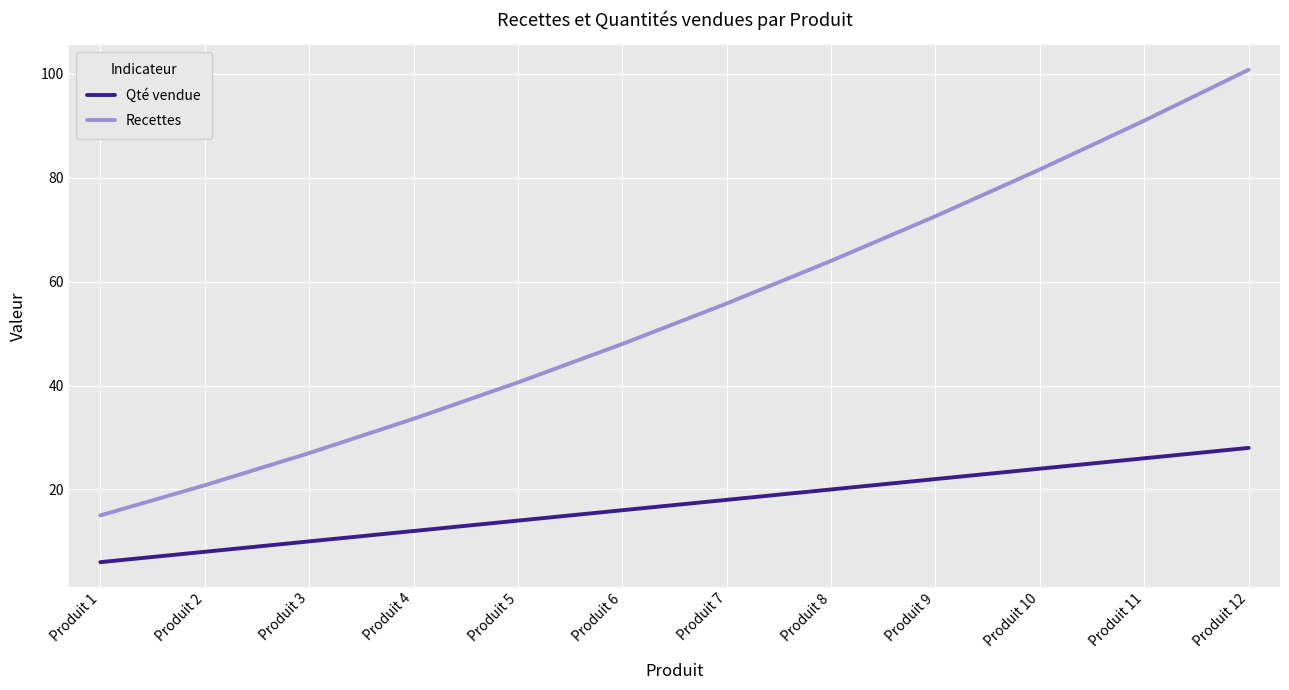

True or false: Qté vendue has a value of 20.0 at Produit 8.

True